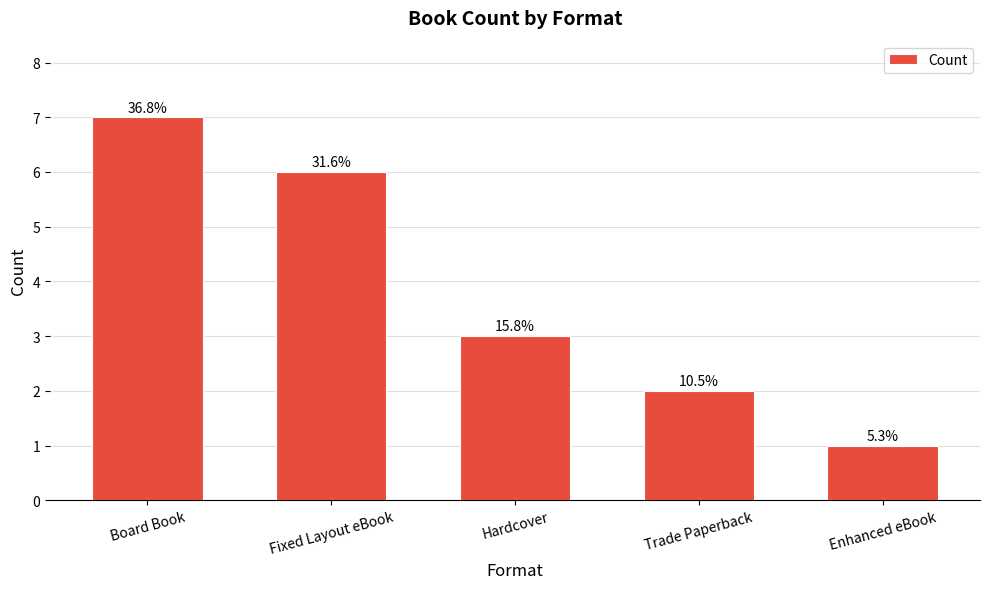

Approximately how many times larger is the value at Board Book compared to Fixed Layout eBook?

1.2